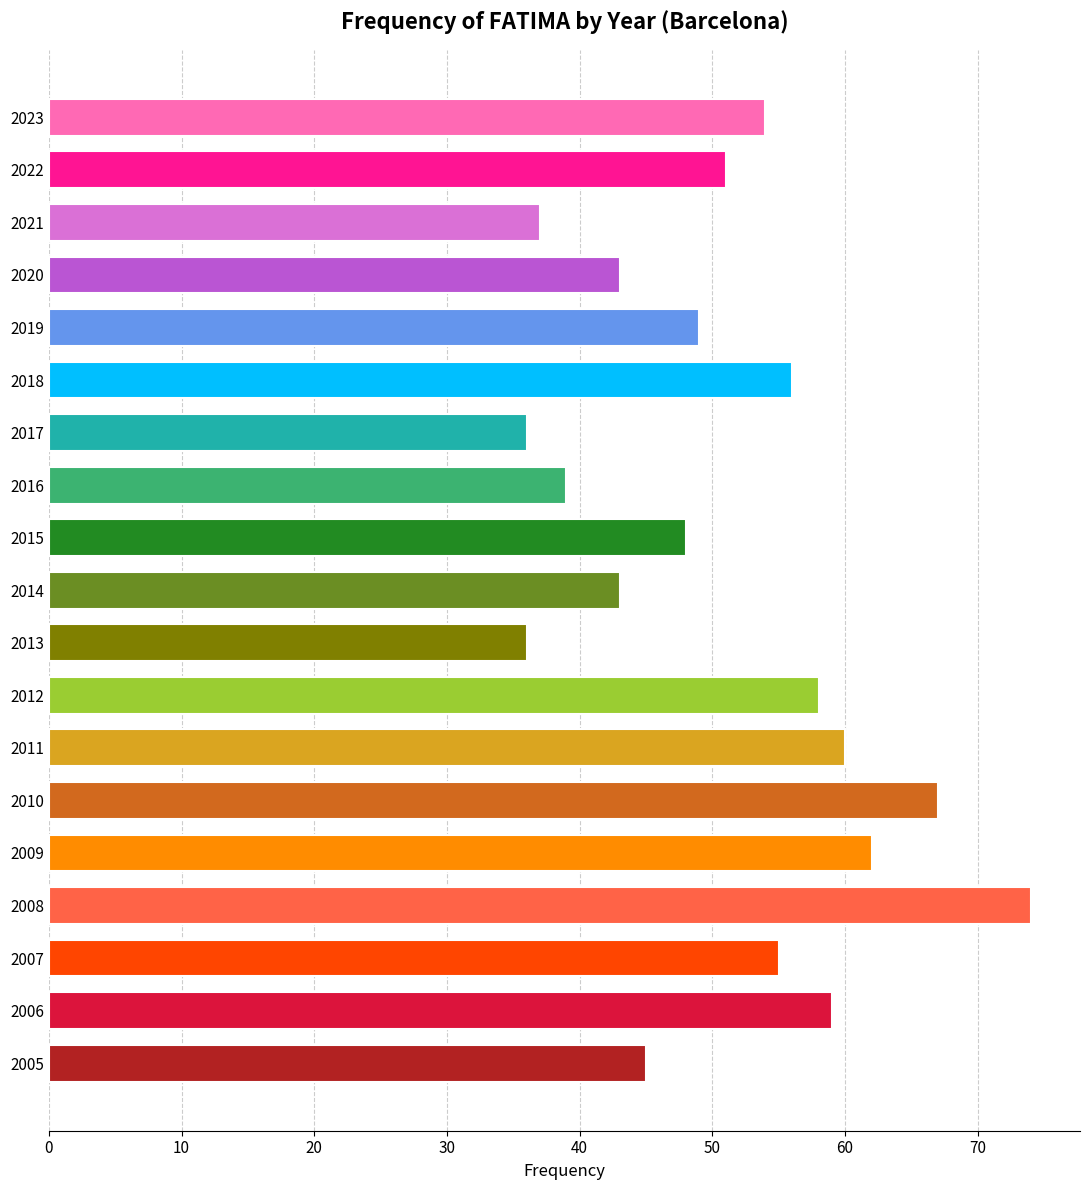

What is the value of the 3rd bar from the top?

37